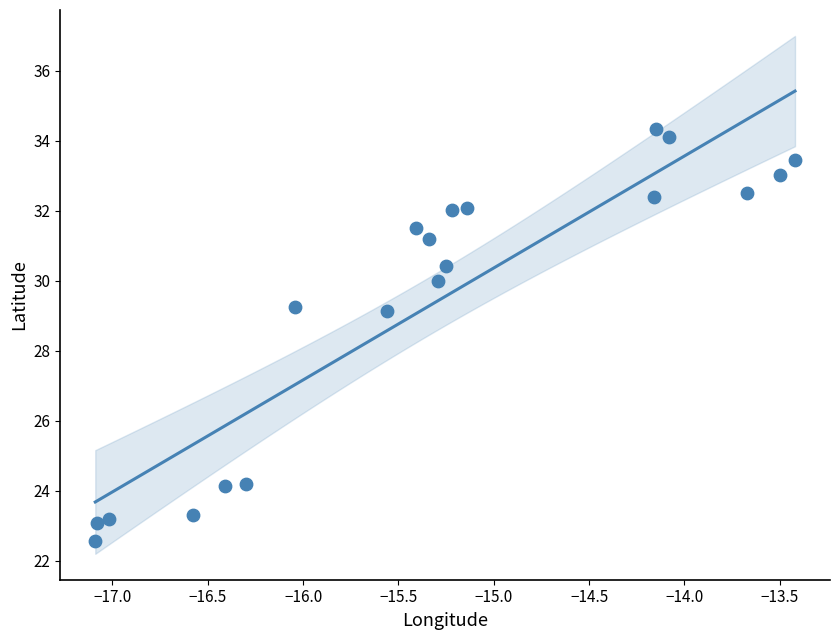

What is the range of Y values (max minus min)?

11.8